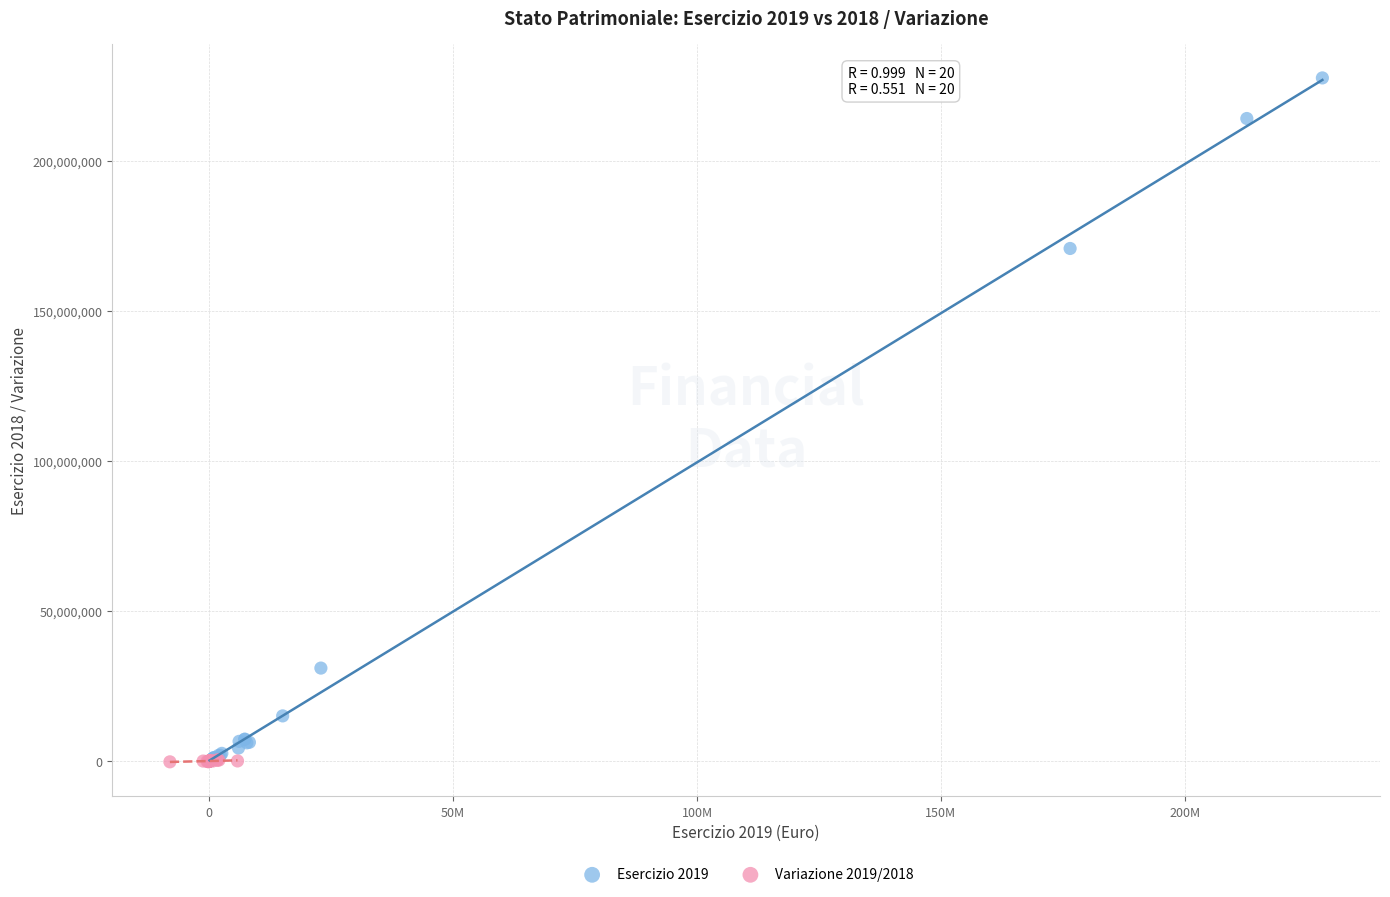

Which series has the widest spread of Y values?

Esercizio 2019